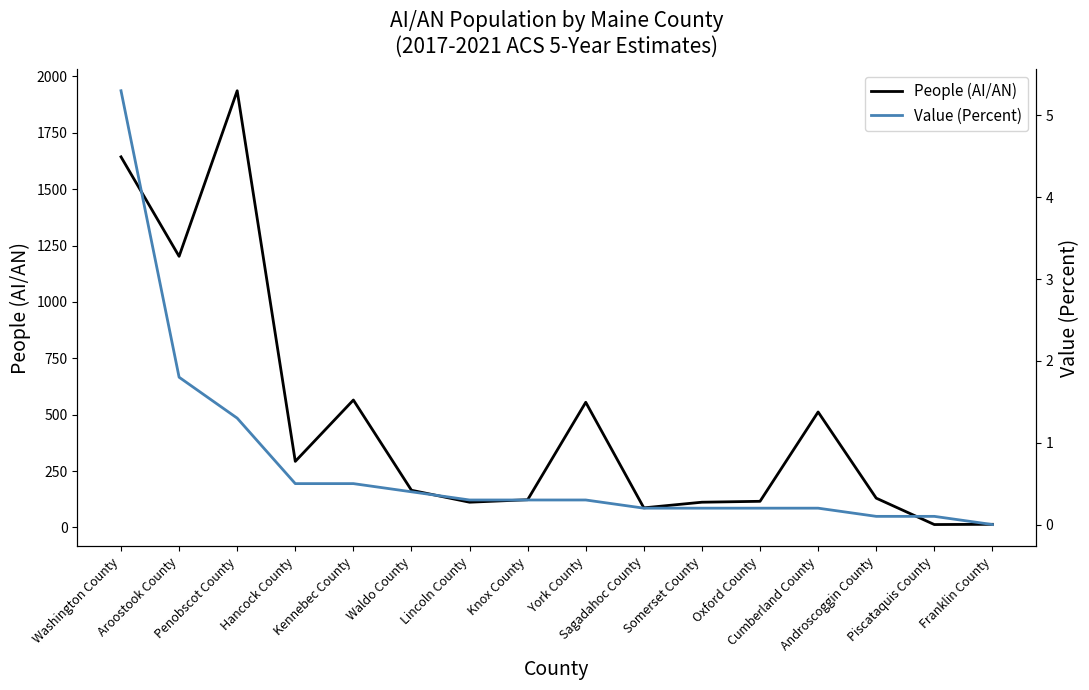

Rank the series by their maximum value, from lowest to highest.

Value (Percent), People (AI/AN)